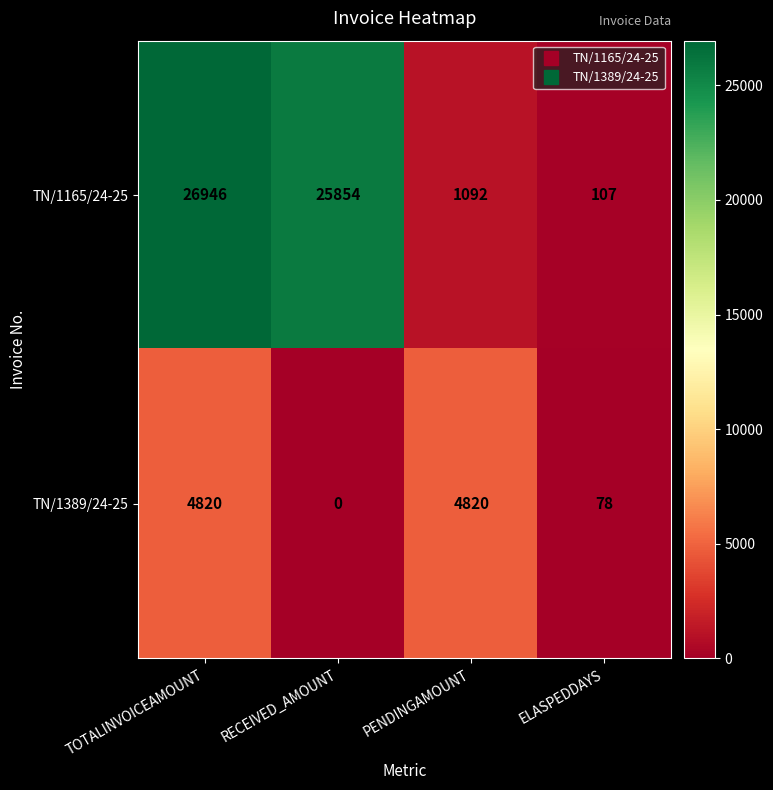

The value of TN/1165/24-25 at TOTALINVOICEAMOUNT is 26946. True or false?

True